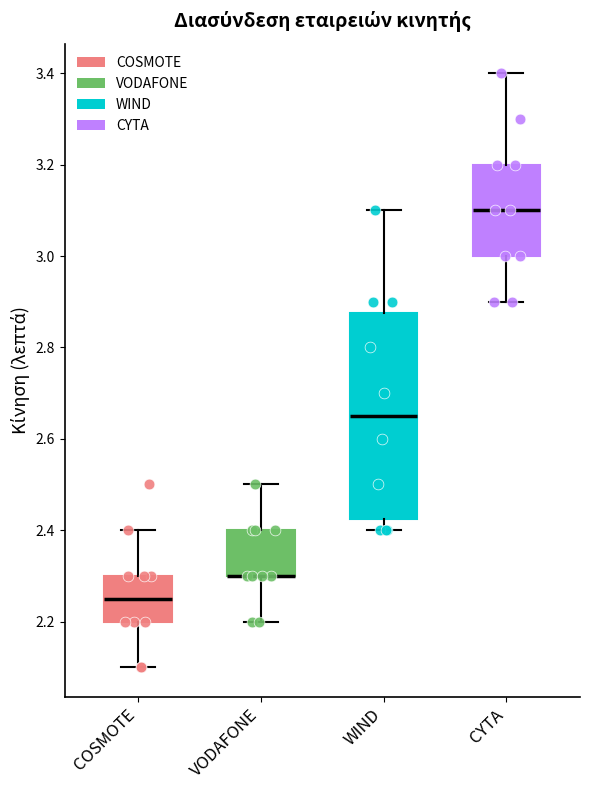

Reading left to right, transcribe this box plot: for each box, give where its median line is, the range the box spans, and where its two whiskers end, as read against the y-axis. The values are not printed on the chart, so give them approximately, as read against the axis.

COSMOTE: median 2.26, box 2.20 to 2.30, whiskers 2.10 to 2.40
VODAFONE: median 2.30 (drawn on the box's lower edge), box 2.30 to 2.40, whiskers 2.20 to 2.50
WIND: median 2.66, box 2.42 to 2.88, whiskers 2.40 to 3.10
CYTA: median 3.10, box 3.00 to 3.20, whiskers 2.90 to 3.40